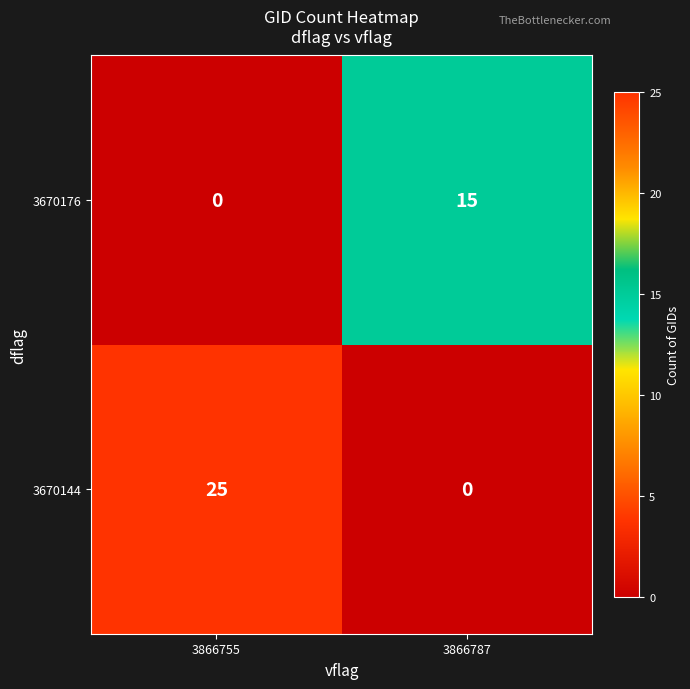

At 3866755, list the series in order from smallest to largest.

3670176, 3670144